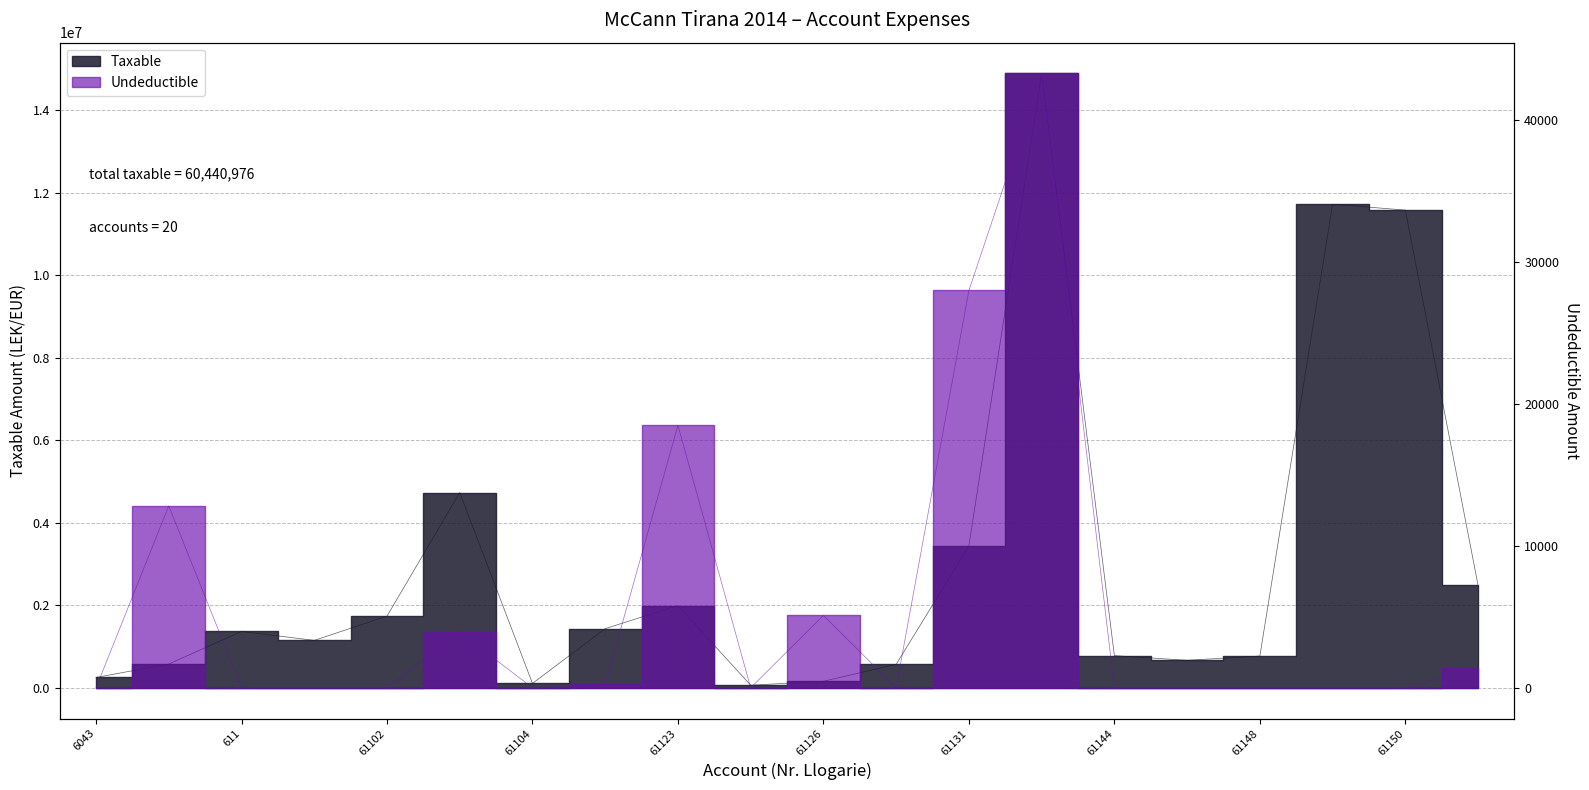

True or false: Taxable and Undeductible intersect in this chart.

False